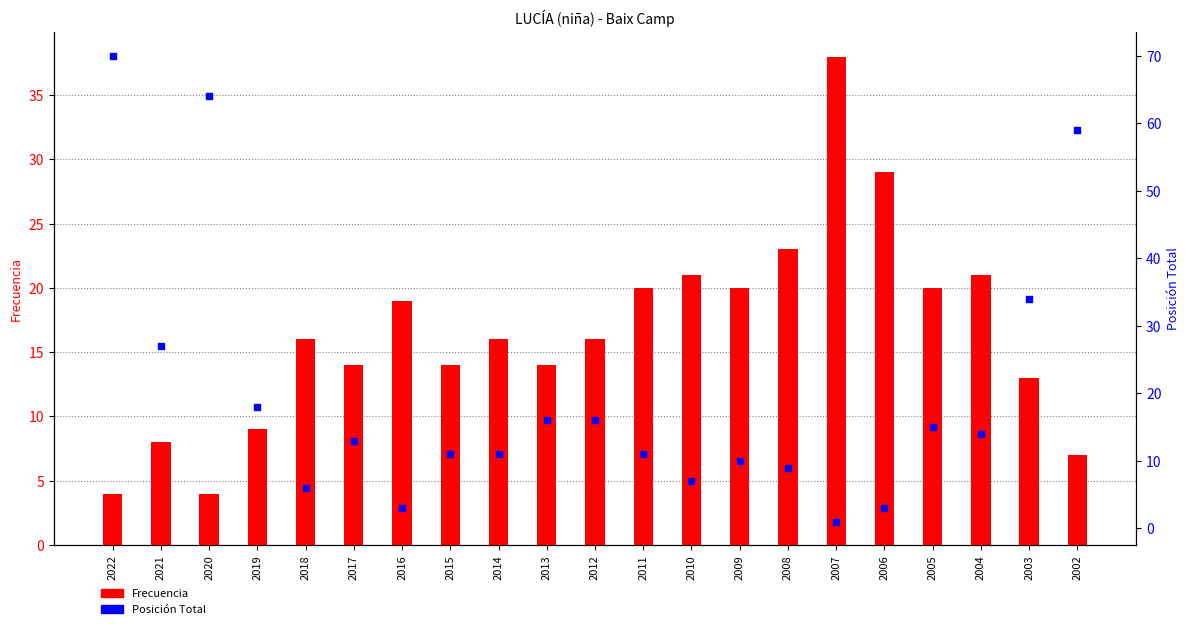

At how many categories does at least one series exceed 15?

19